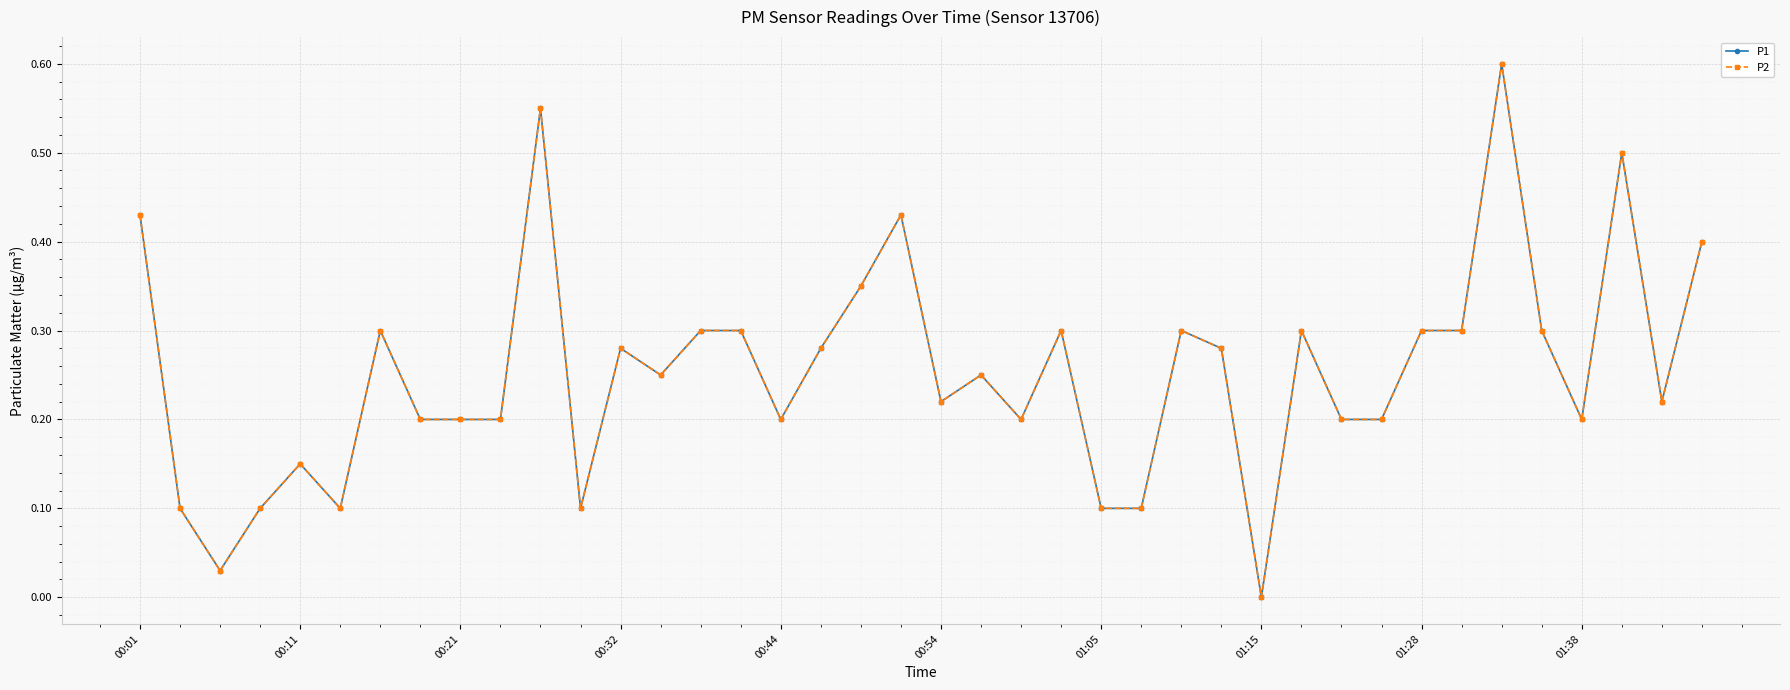

True or false: P2 and P1 cross at least once.

False